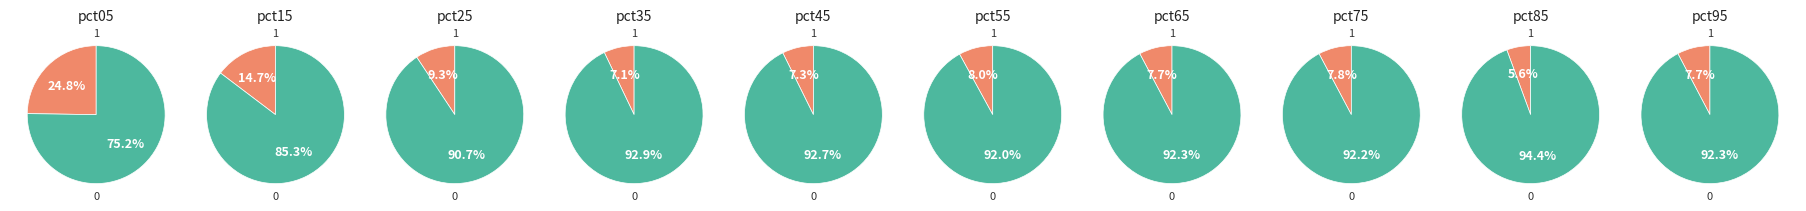

True or false: pct85 accounts for 1% of the total.

False